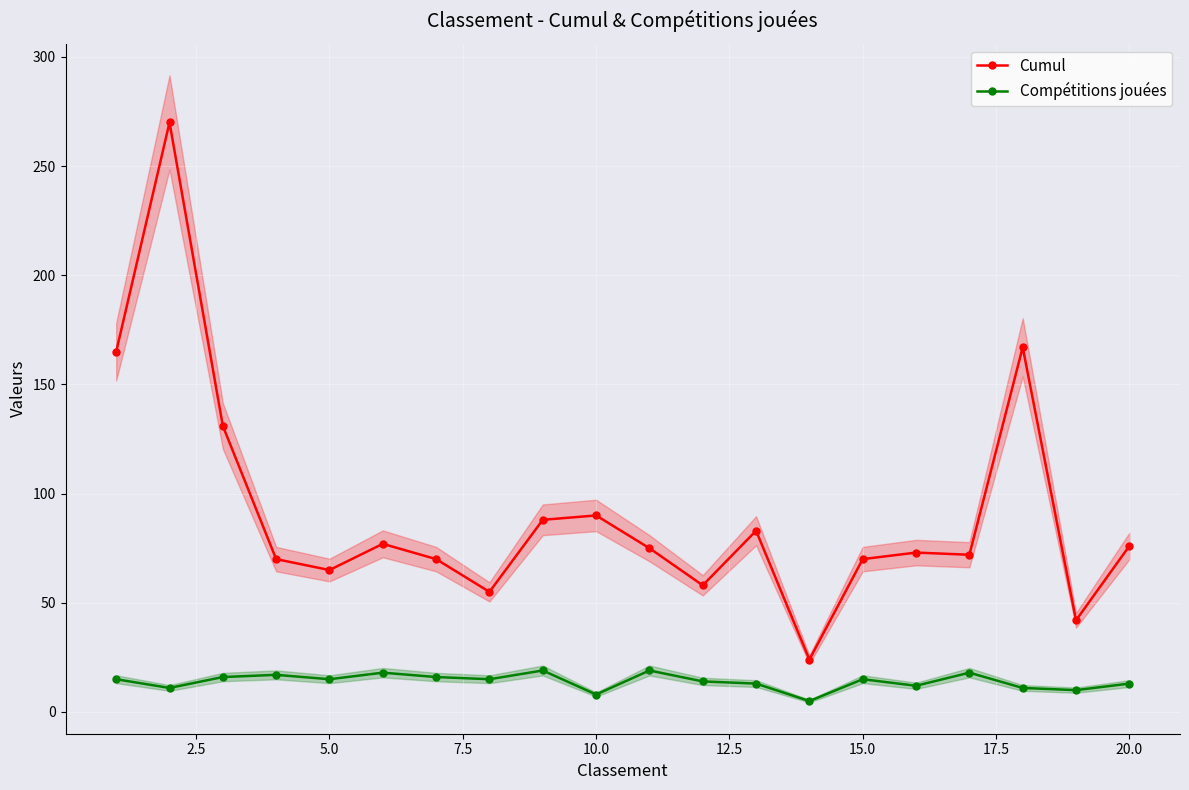

True or false: Compétitions jouées and Cumul intersect in this chart.

False